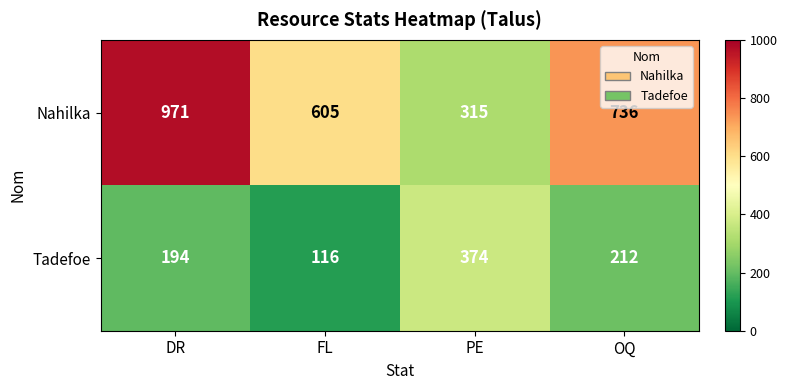

What is the total value across all series at PE?

689